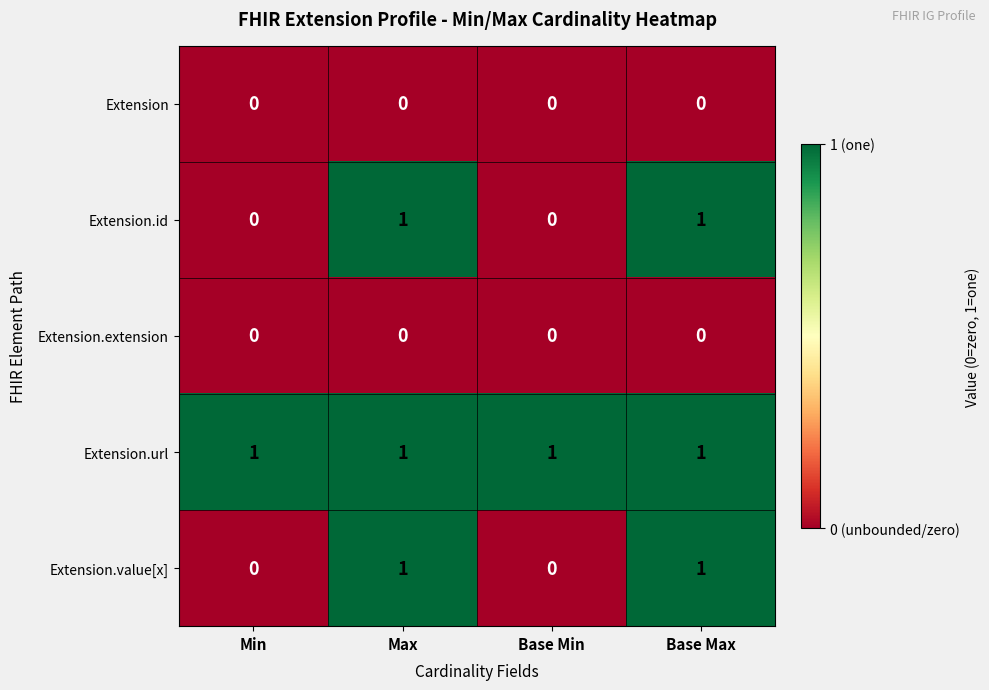

At how many categories does at least one series exceed 0?

4